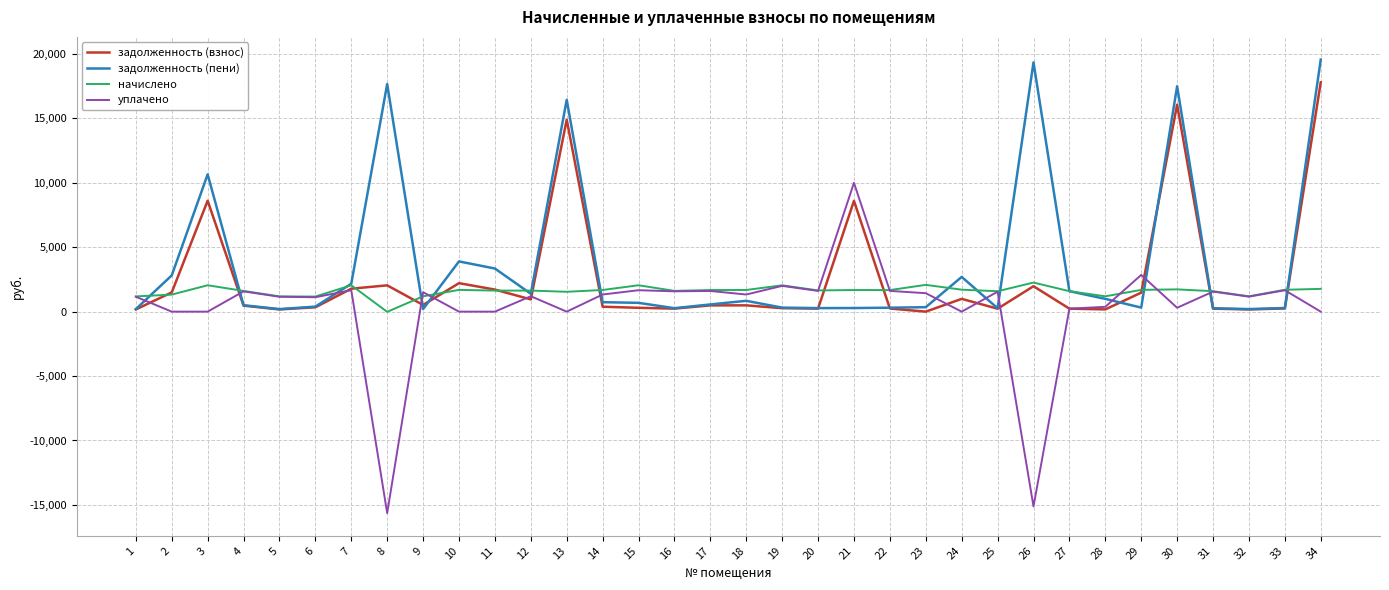

What is the spread (max minus min) of values at 26?

34465.5